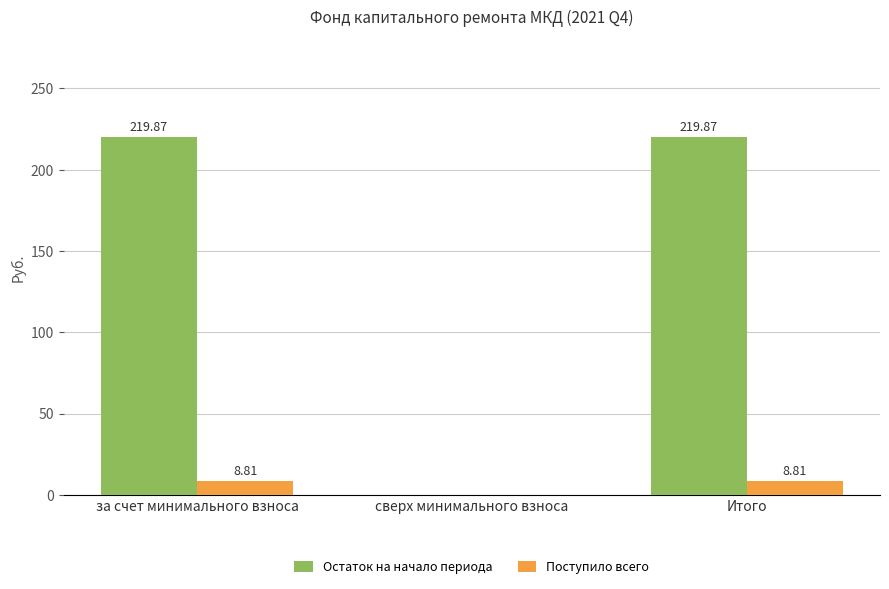

What is the sum of all Остаток на начало периода values?

439.7